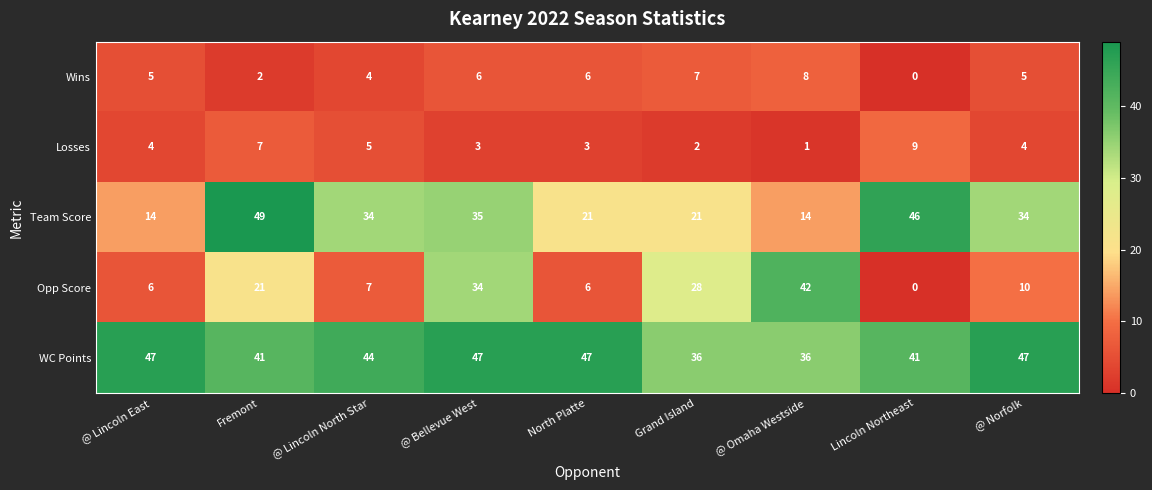

What is the greatest value displayed?

49